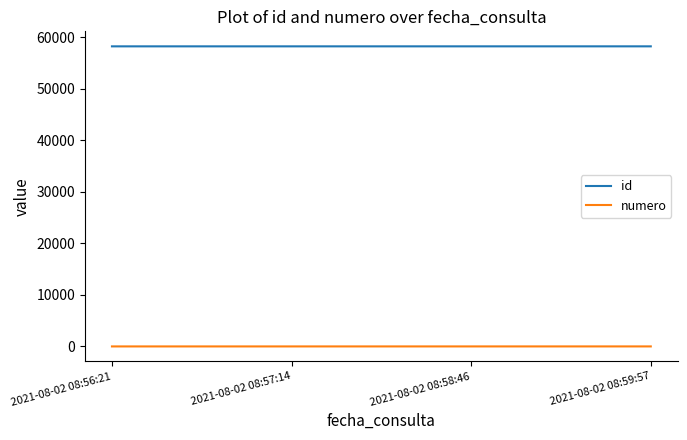

True or false: numero and id intersect in this chart.

False